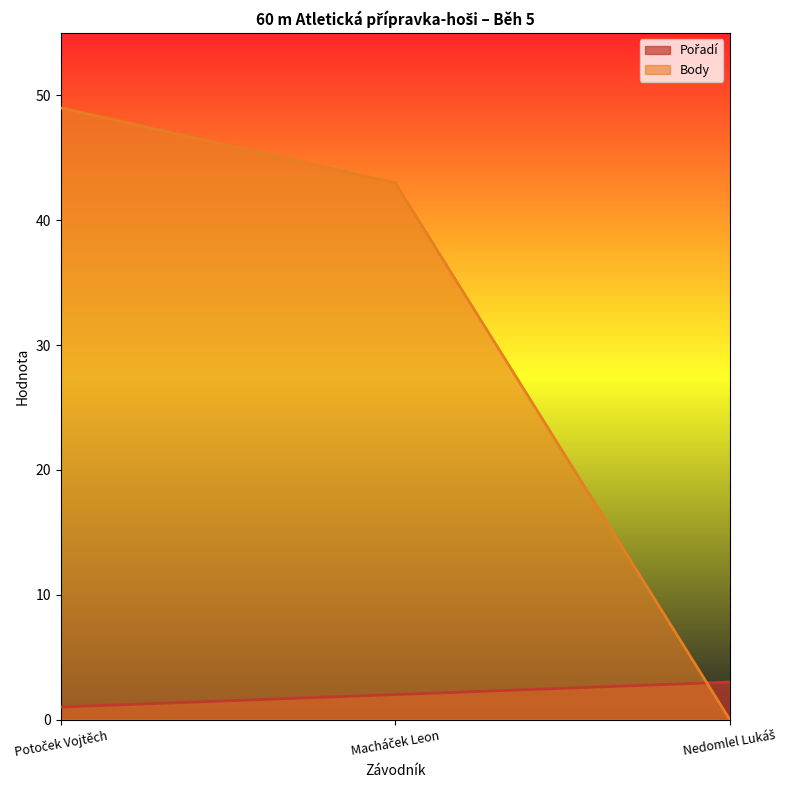

At which category does the chart reach its peak across all series?

Potoček Vojtěch